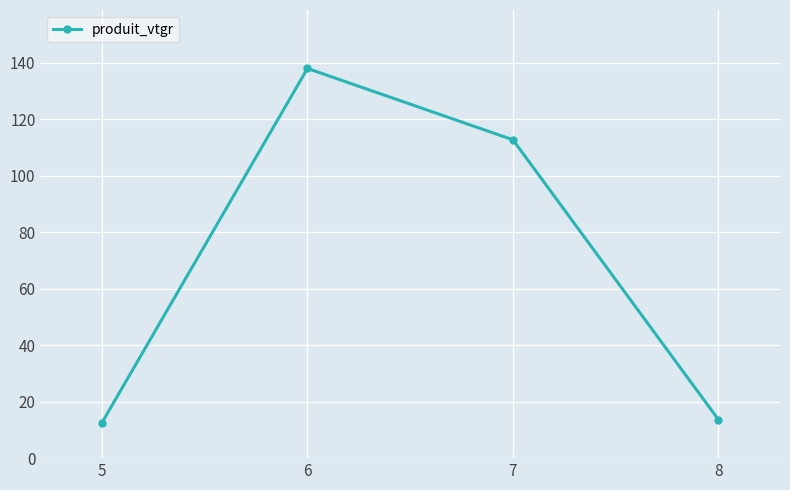

What is the difference between the maximum and minimum values?

125.4